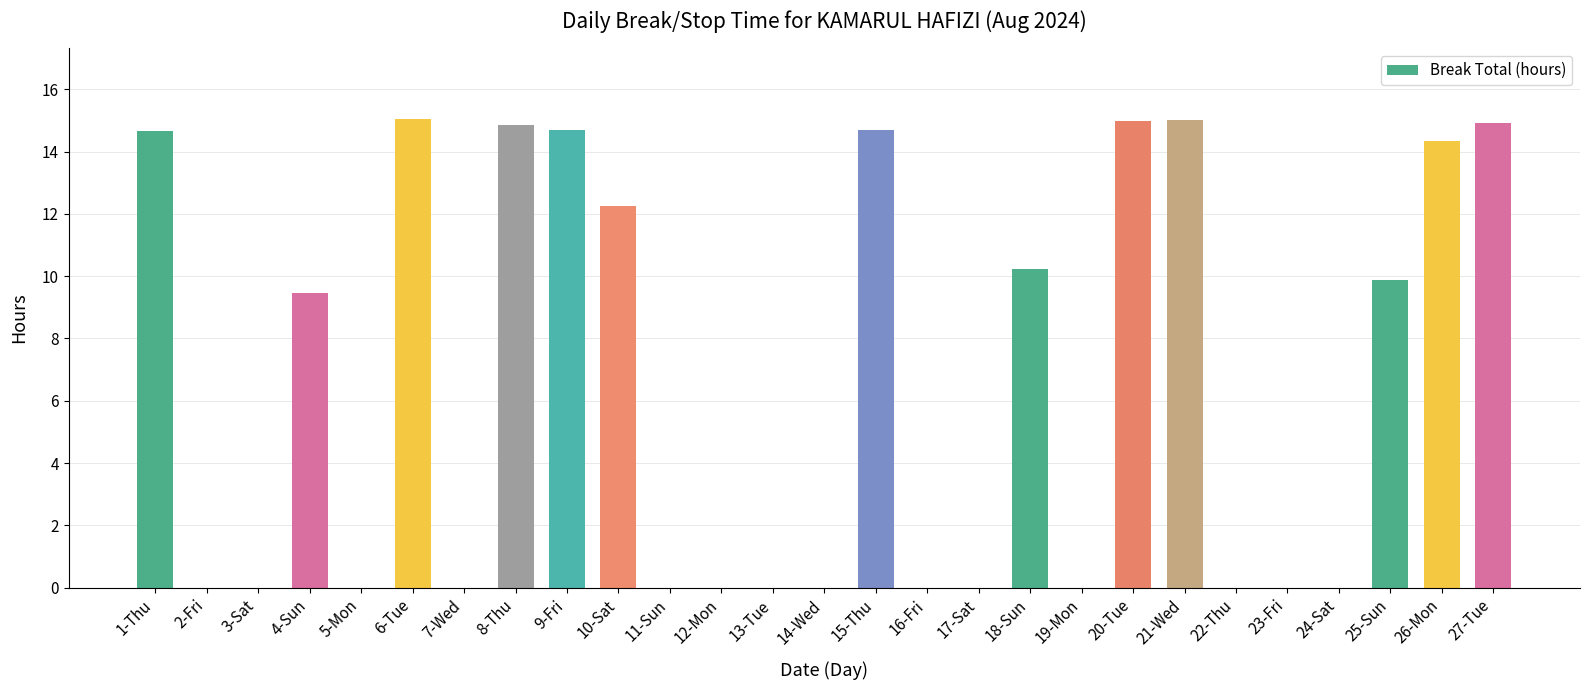

What is the change in value from 13-Tue to 25-Sun?

+9.9